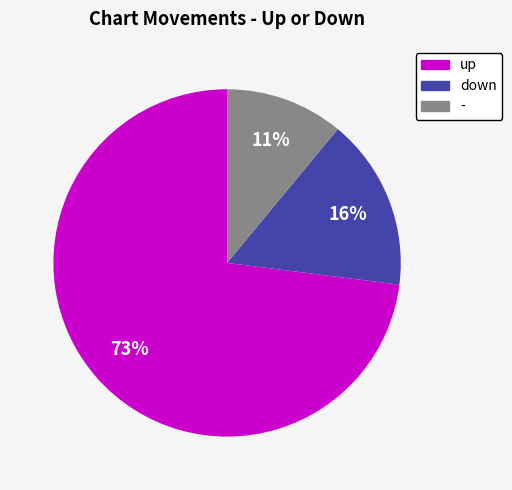

To the nearest percent, what portion does up represent?

73%